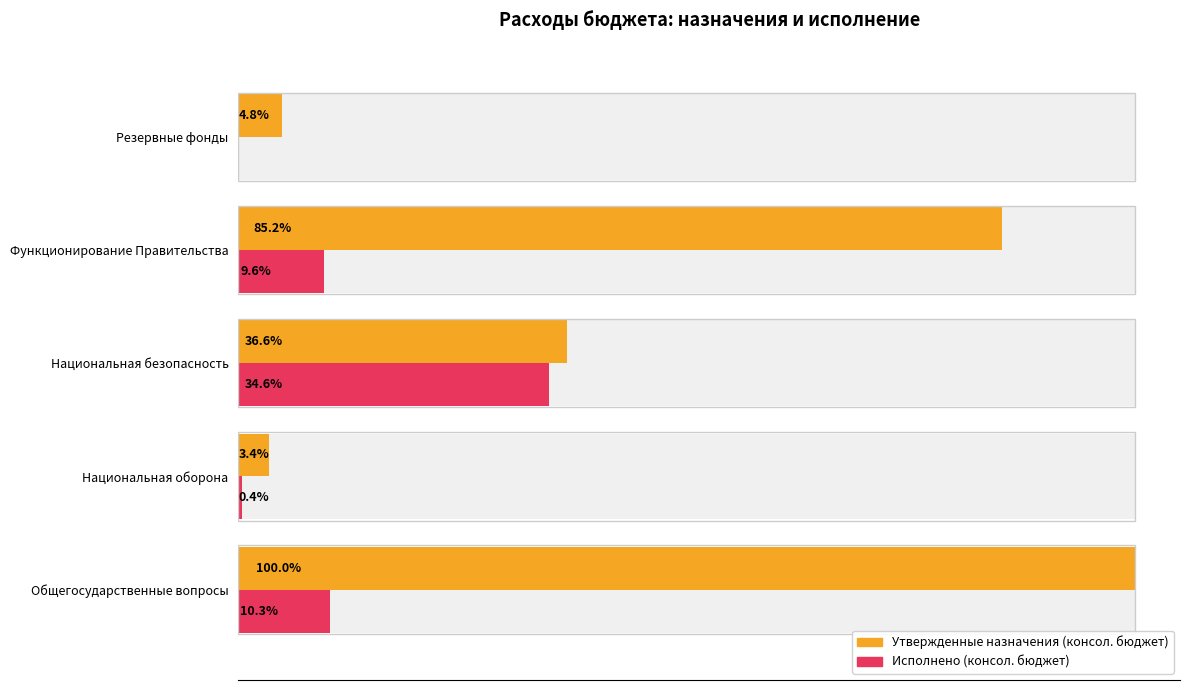

Which series has the widest spread of values?

Утвержденные назначения (консол. бюджет)